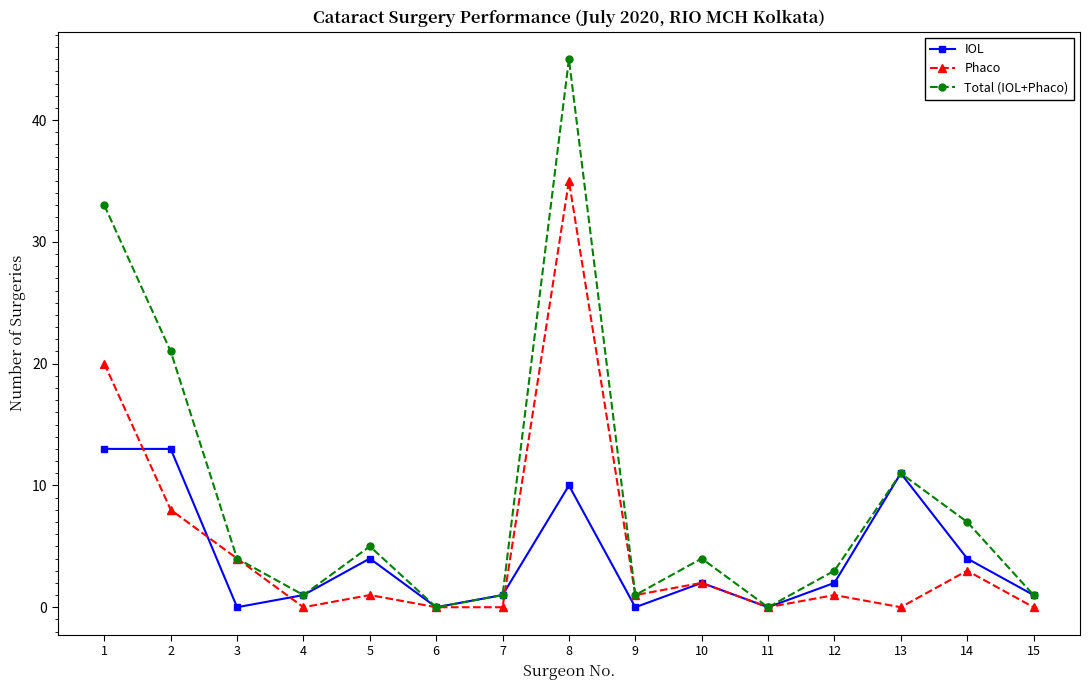

Rank the series by their maximum value, from highest to lowest.

Total (IOL+Phaco), Phaco, IOL